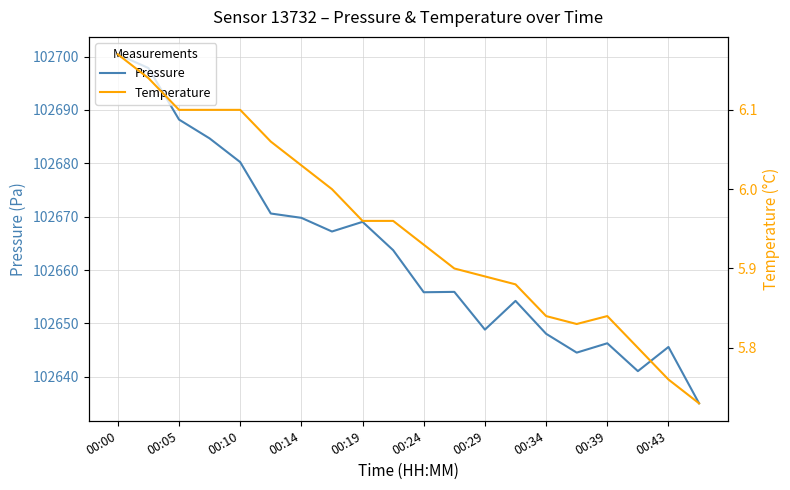

True or false: Temperature and Pressure intersect in this chart.

False